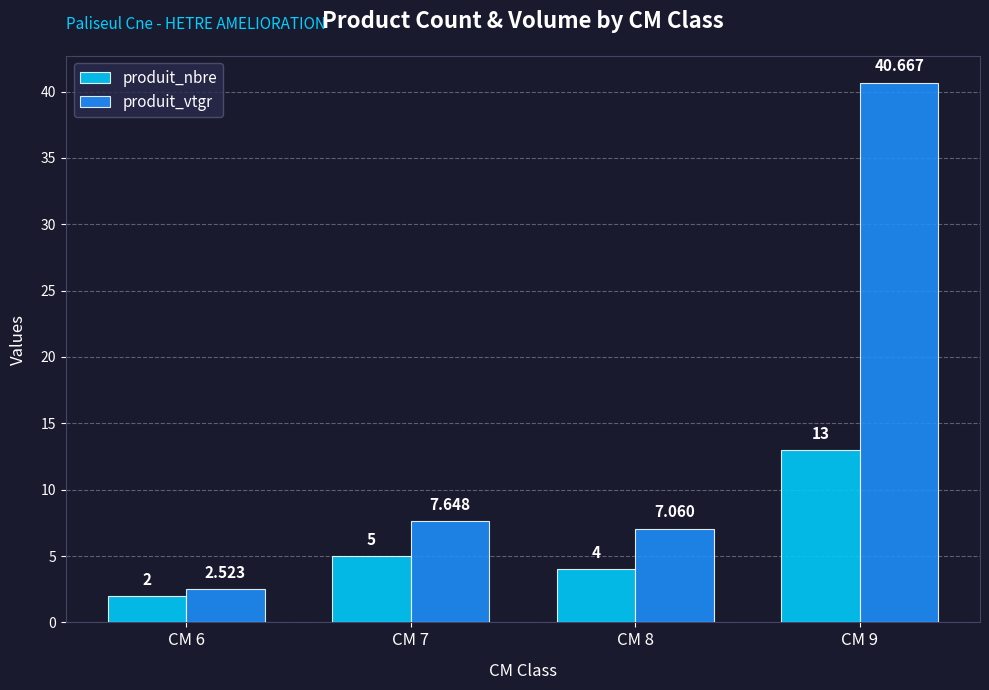

True or false: produit_nbre has a value of 13.0 at CM 9.

True